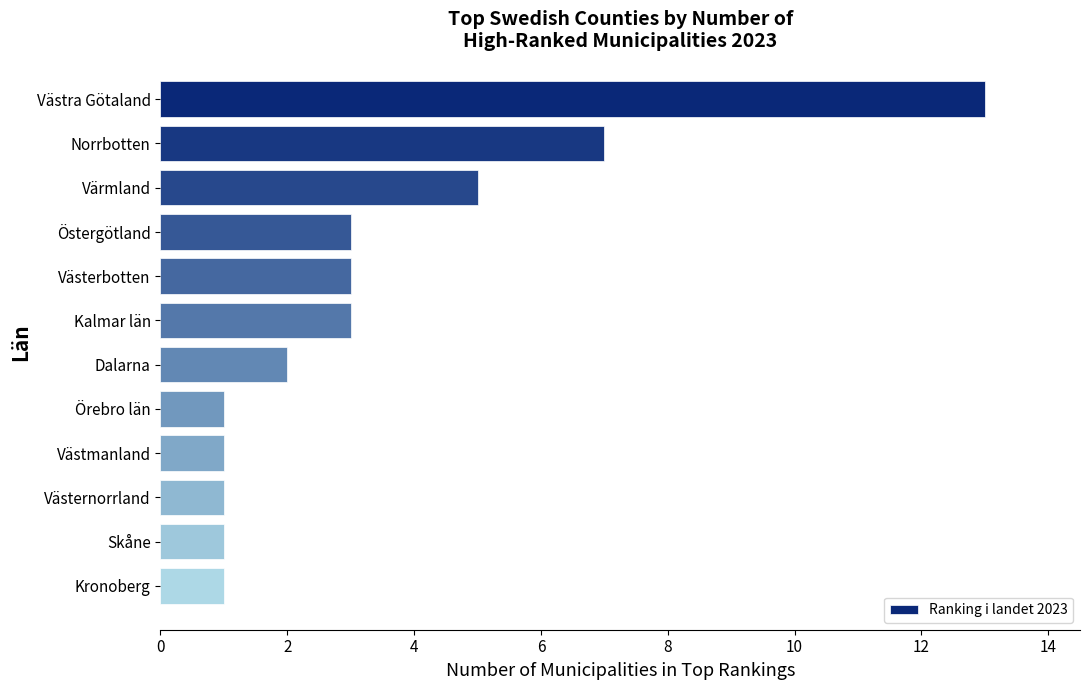

What is the difference between the maximum and minimum values?

12